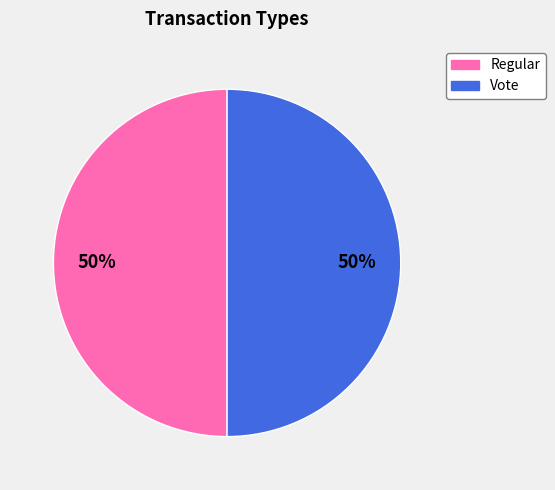

What is the ratio of the value at Regular to the value at Vote?

1.0